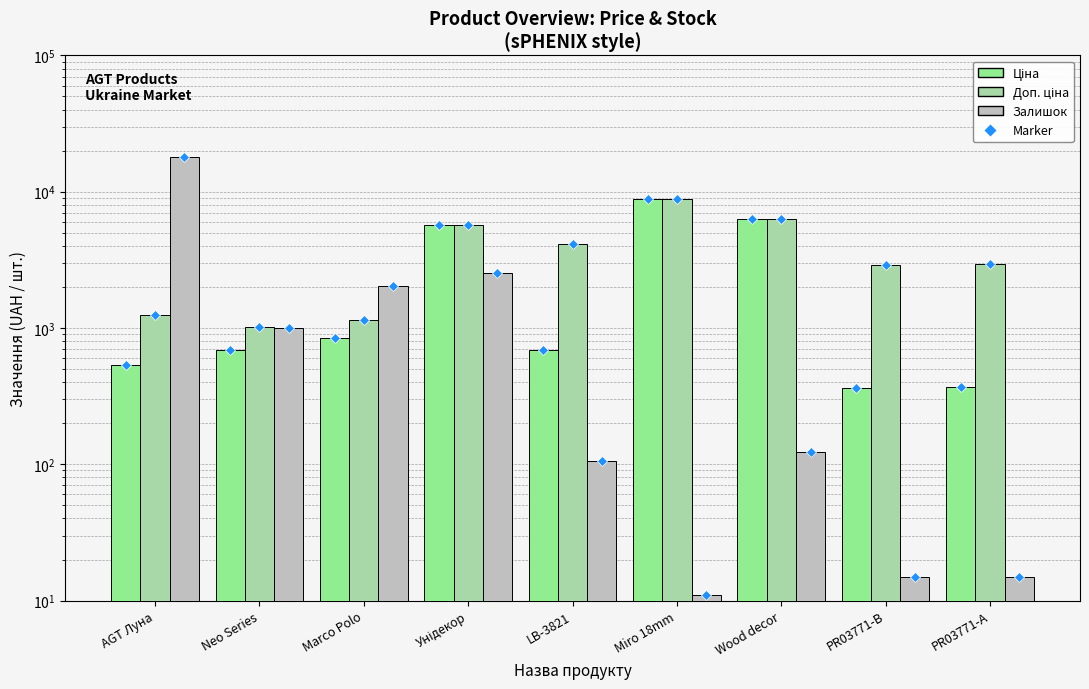

What is the sum of the Ціна values at Унідекор and PR03771-А?

6043.3